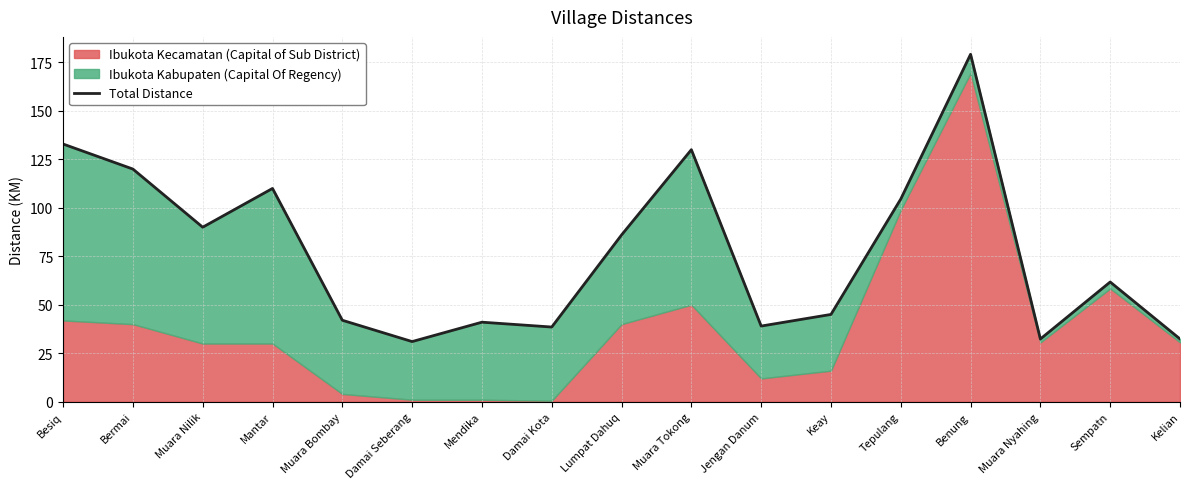

How many data points are less than 61?

8